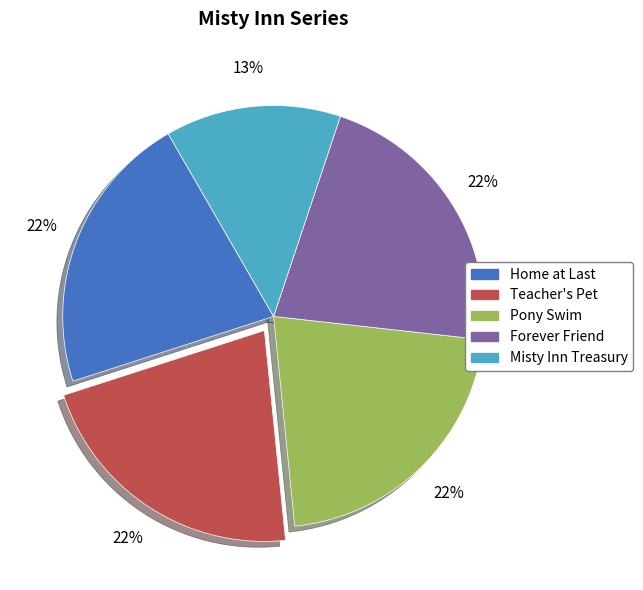

What percentage is the Pony Swim slice, to the nearest percent?

22%